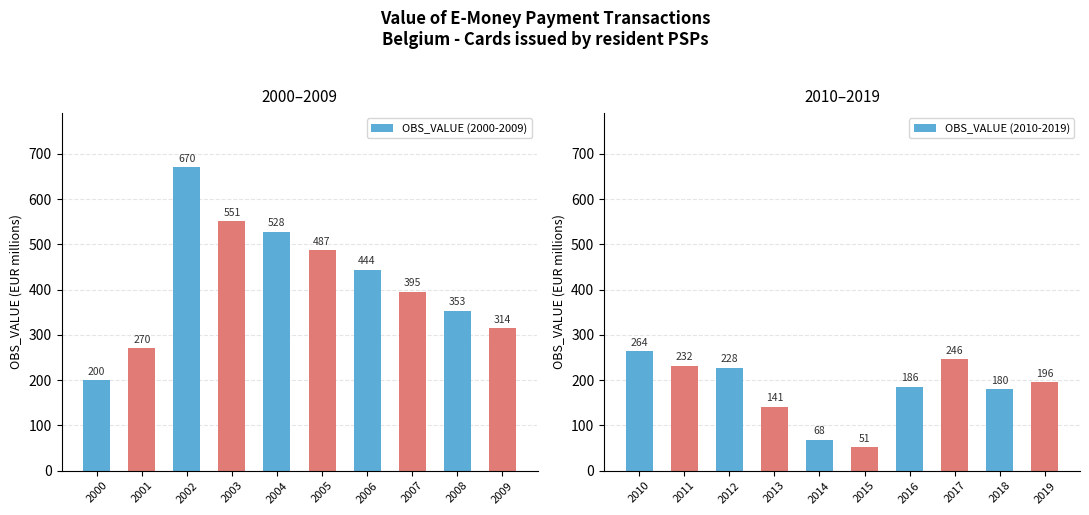

At how many categories does at least one series exceed 481?

4